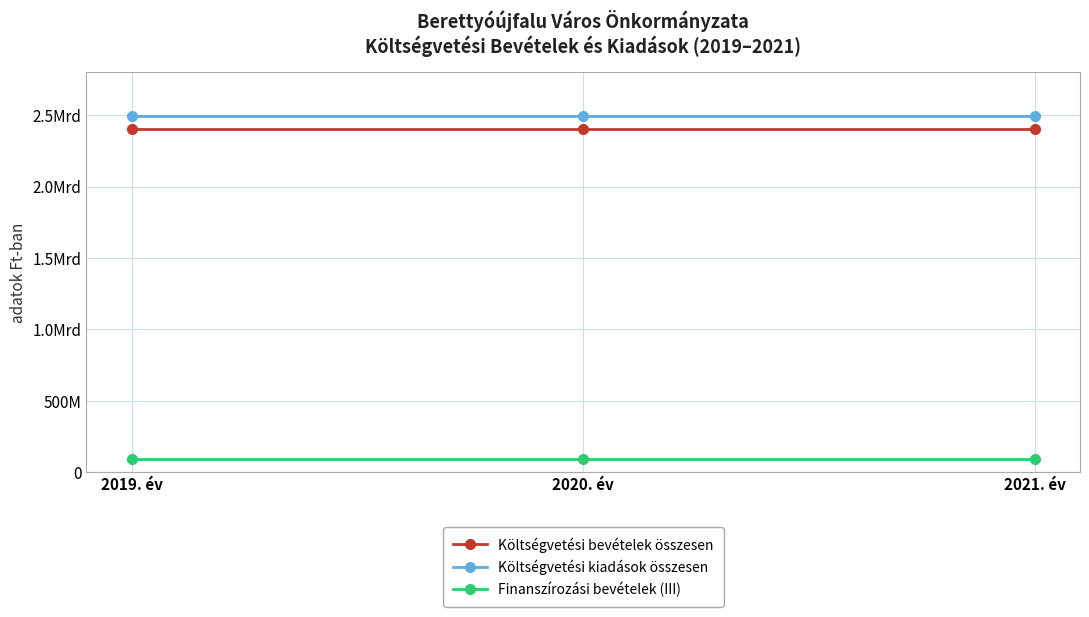

What are all the series names shown in the legend?

Költségvetési bevételek összesen, Költségvetési kiadások összesen, Finanszírozási bevételek (III)